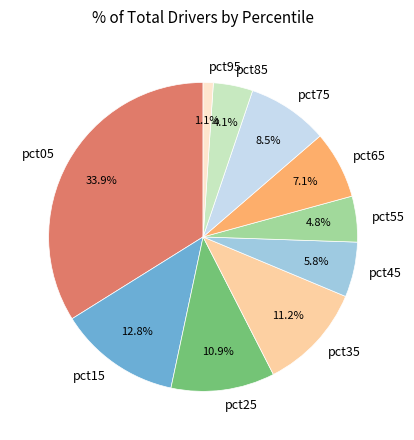

To the nearest percent, what is the average slice percentage?

10%